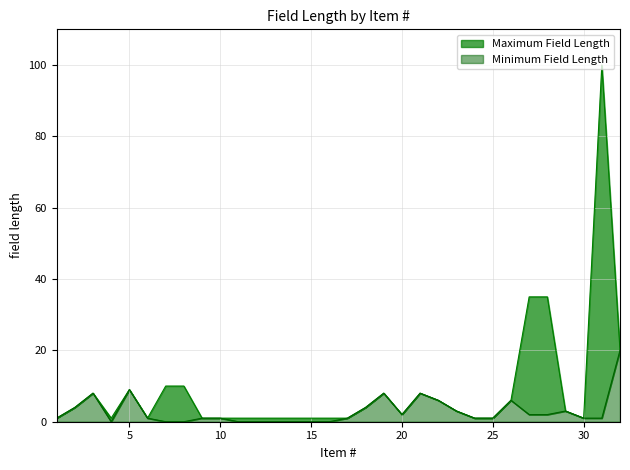

What is the value of the Maximum Field Length point at the 27th from the left?

35